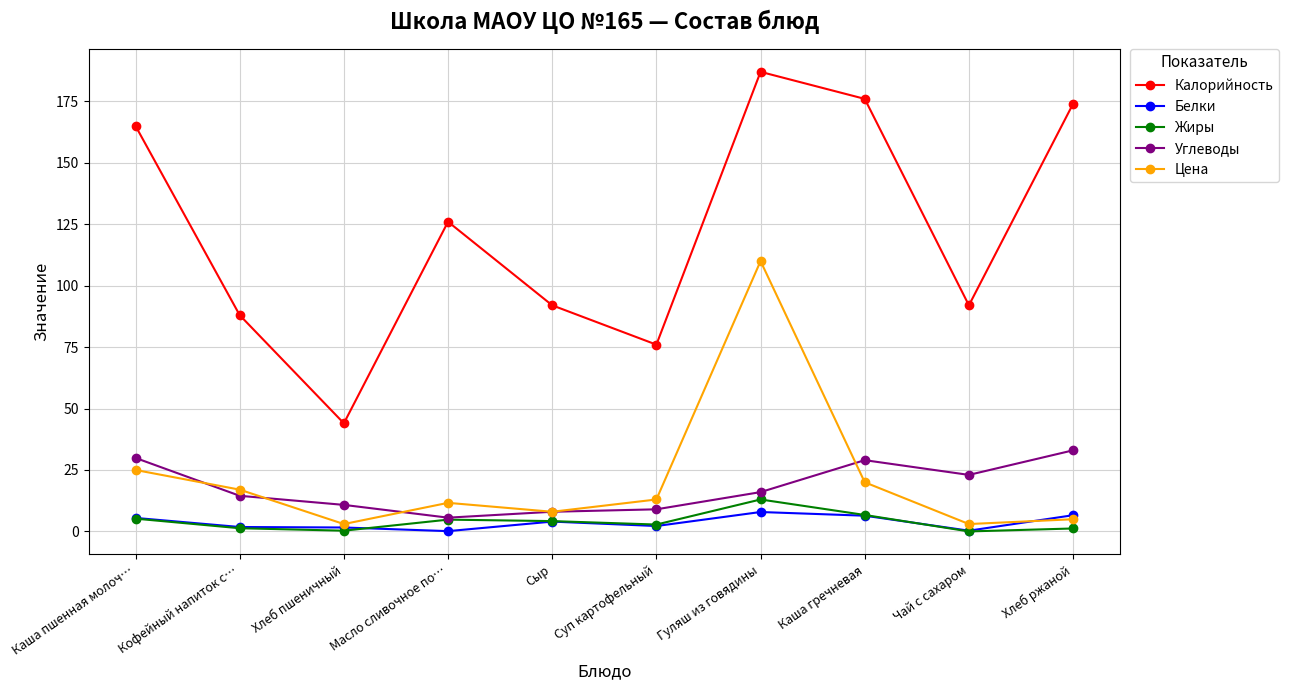

What are all the series names shown in the legend?

Калорийность, Белки, Жиры, Углеводы, Цена